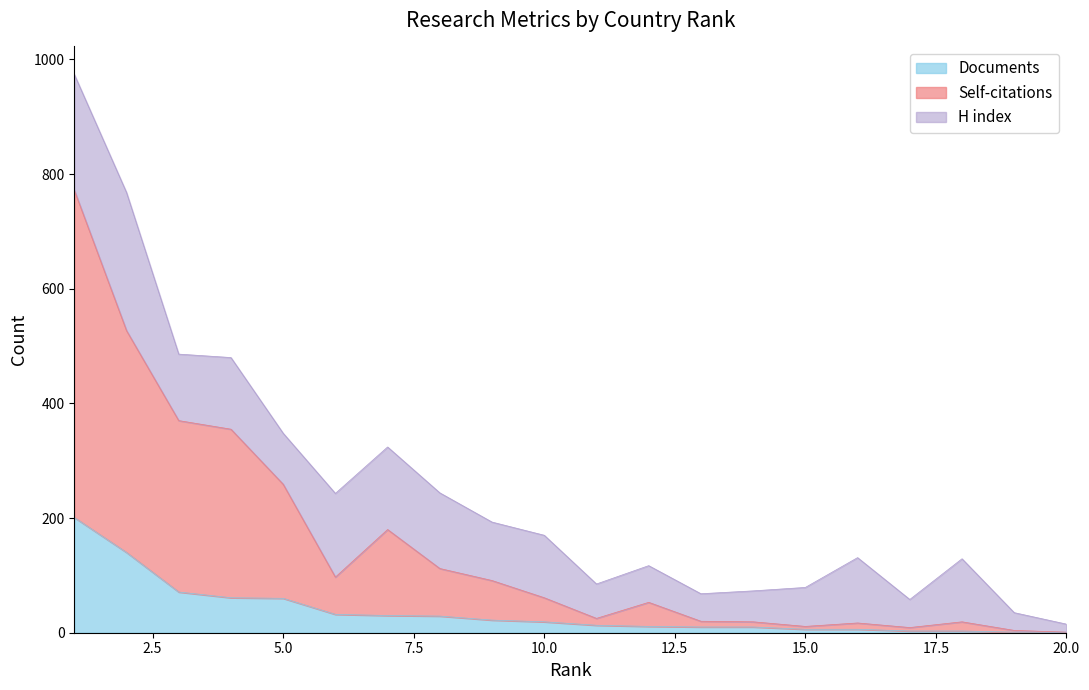

Which label corresponds to the largest value in the chart?

1